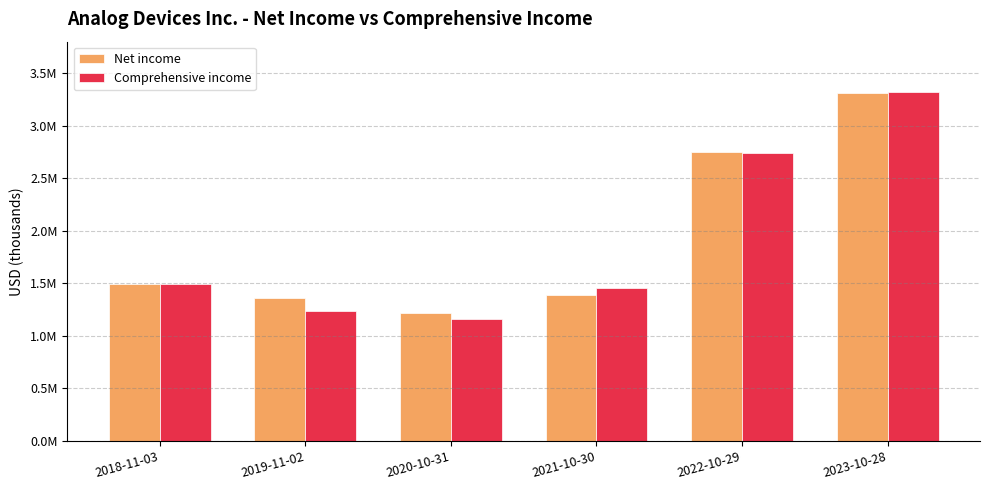

What is the total value across all series at 2022-10-29?

5485535